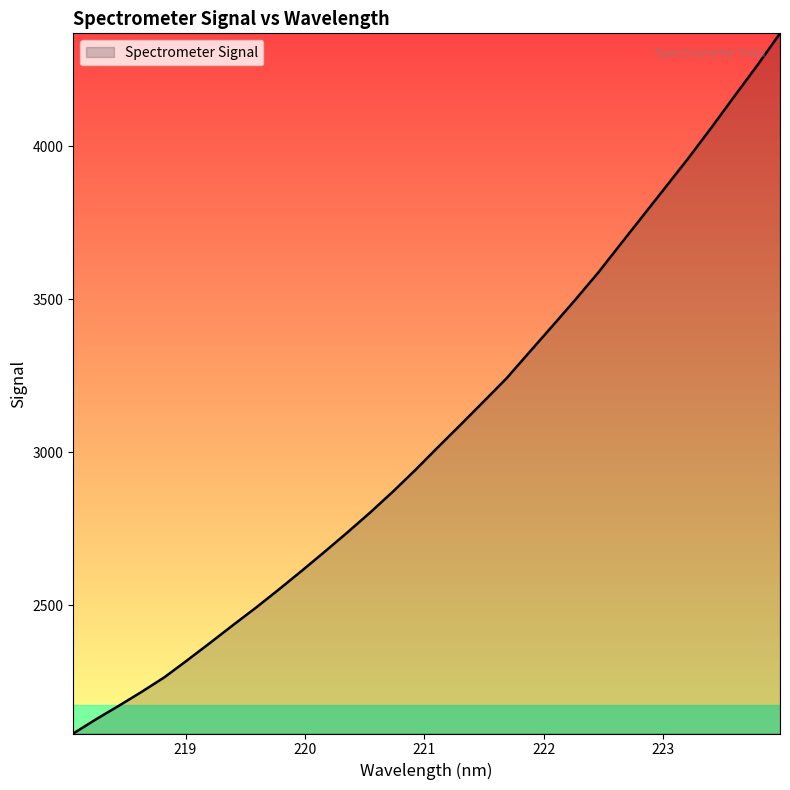

What is the greatest value displayed?

4369.4